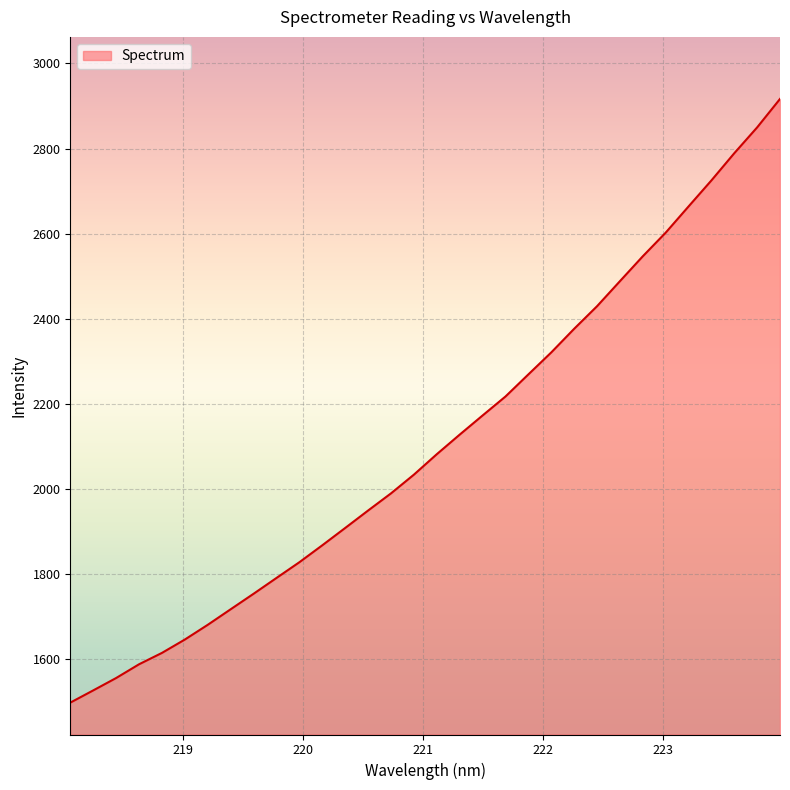

Count the number of categories in the chart.

32